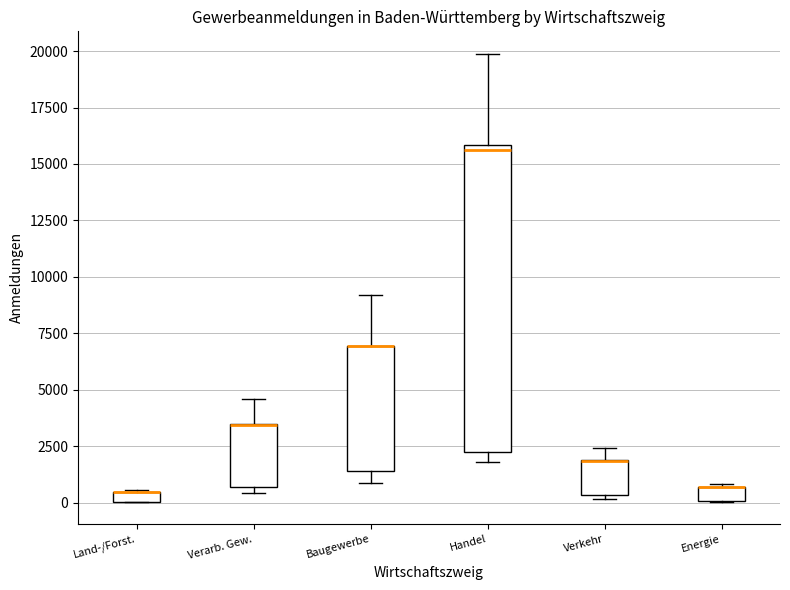

Which box is the tallest, from its lower edge to its upper edge?

Handel